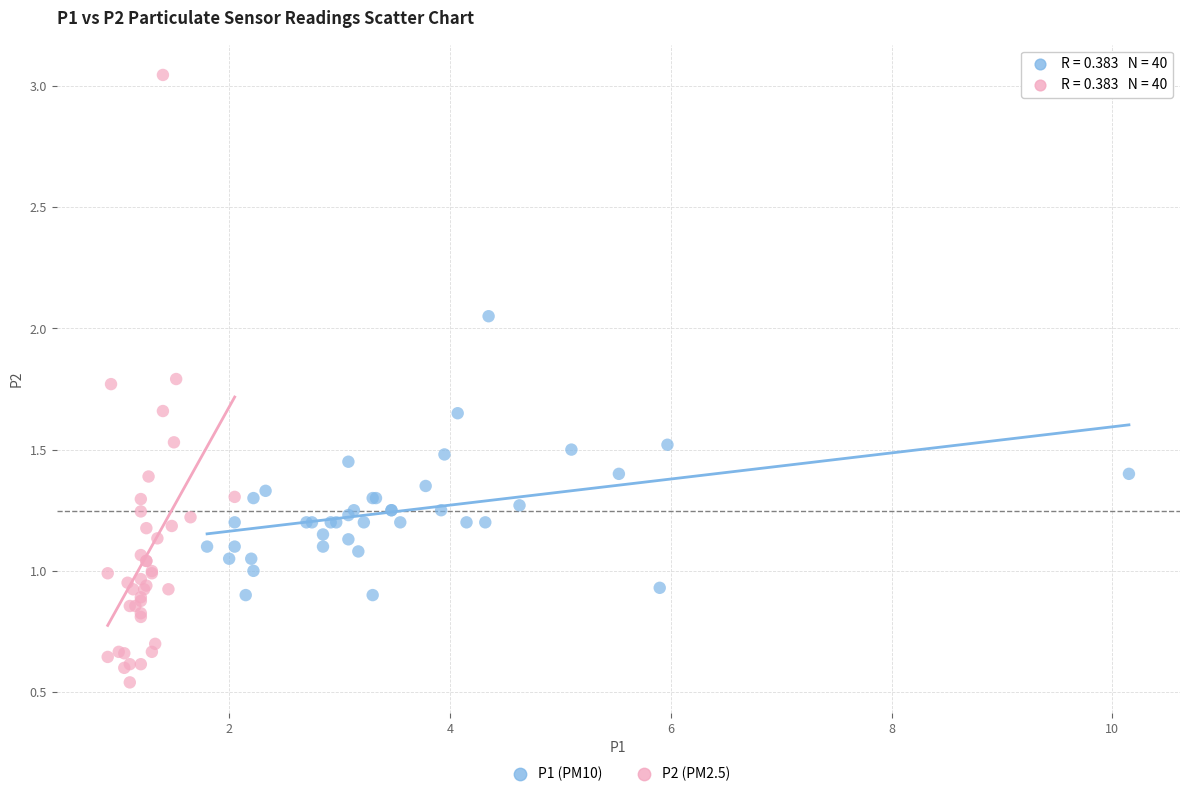

Which series contains the highest Y value?

P2 (PM2.5)